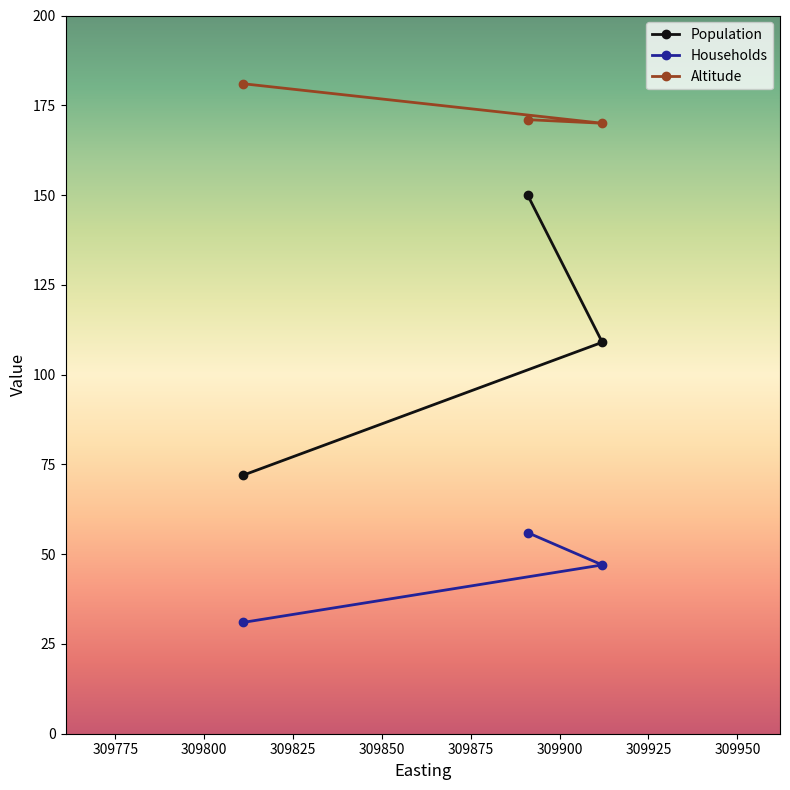

Which series has the largest range (max minus min)?

Population